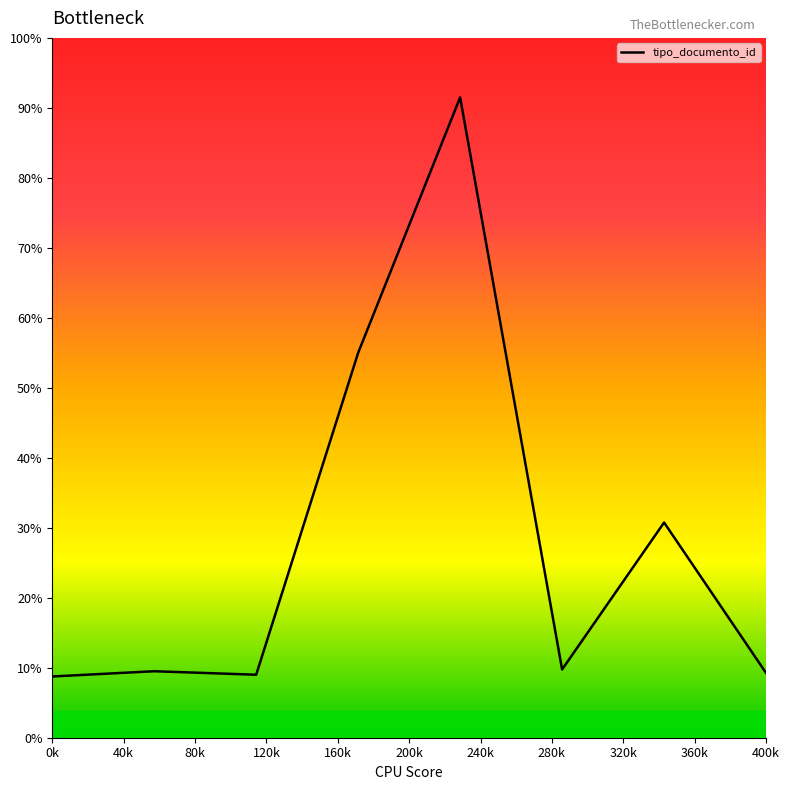

Is this an area chart (filled region under the line)?

No